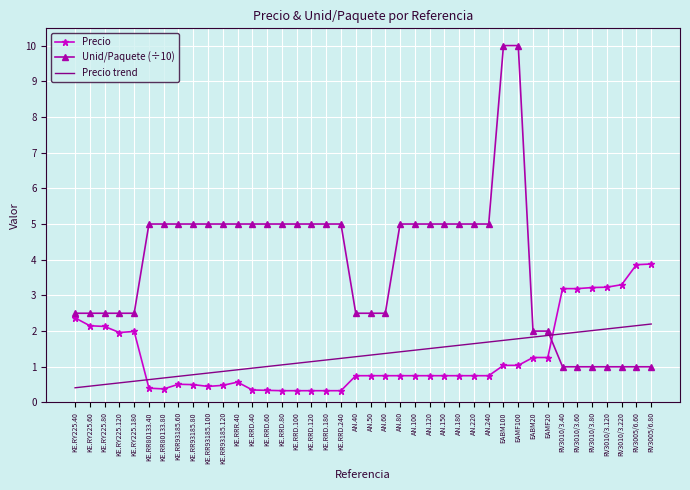

What is the sum of all Precio trend values?

52.2